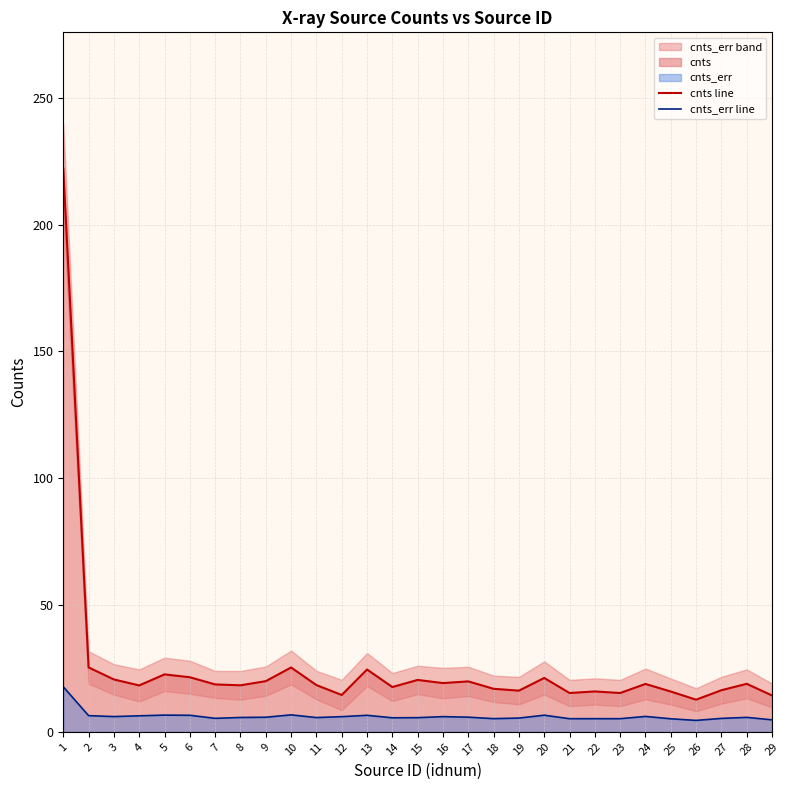

What is the sum of all cnts line values?

745.7